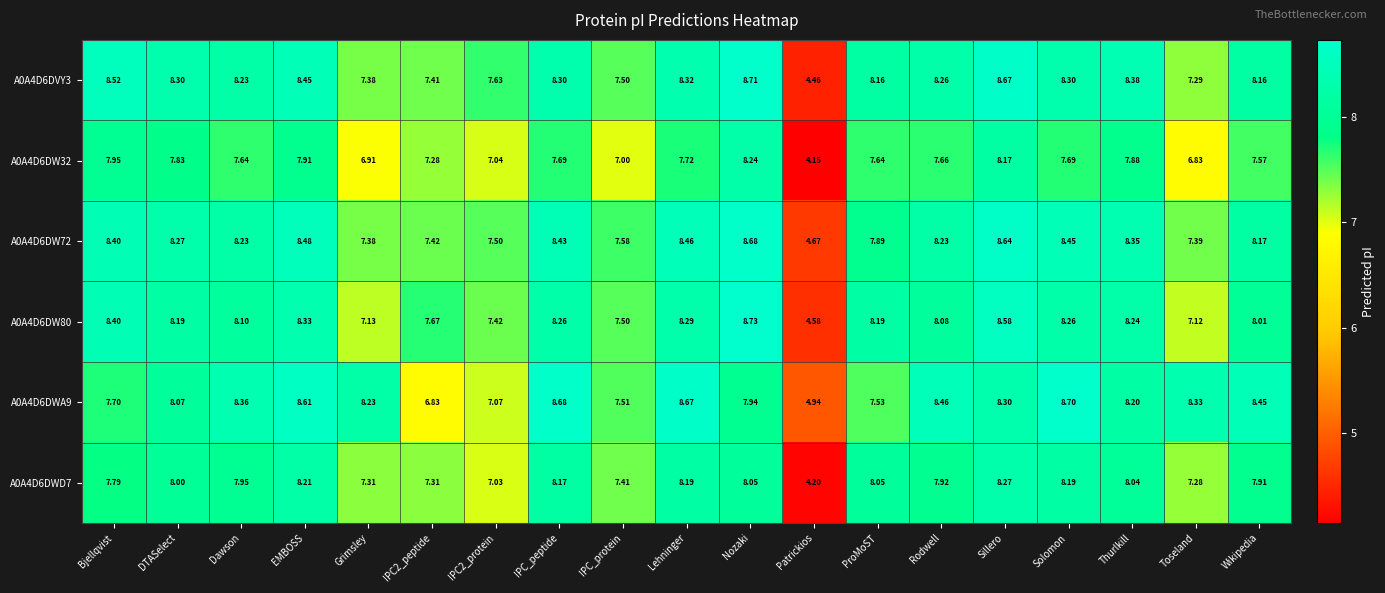

Where is A0A4D6DW80 nearest to the value 6?

Toseland